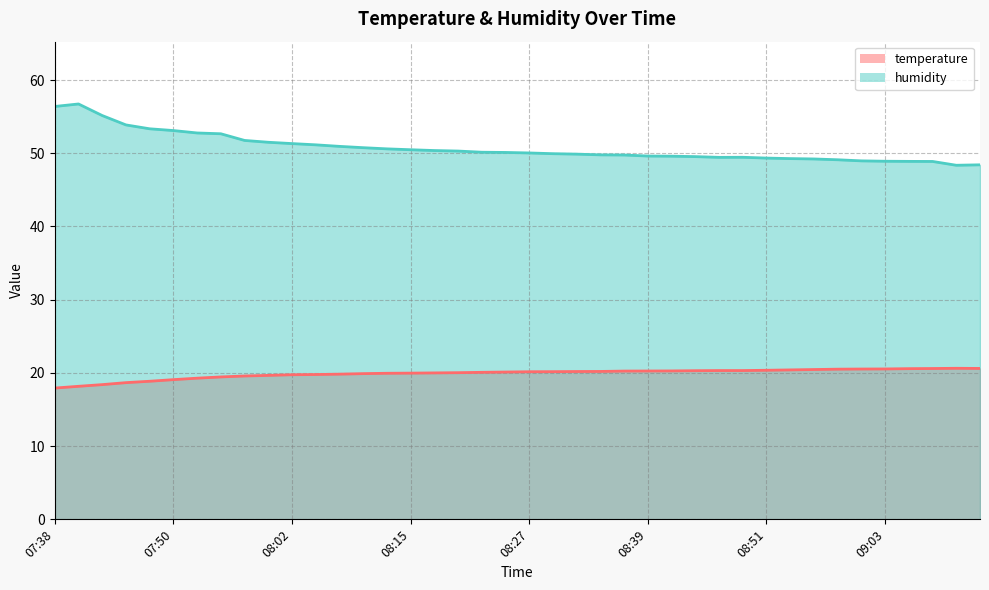

What is the difference between the humidity values at 08:07 and 08:46?

1.5